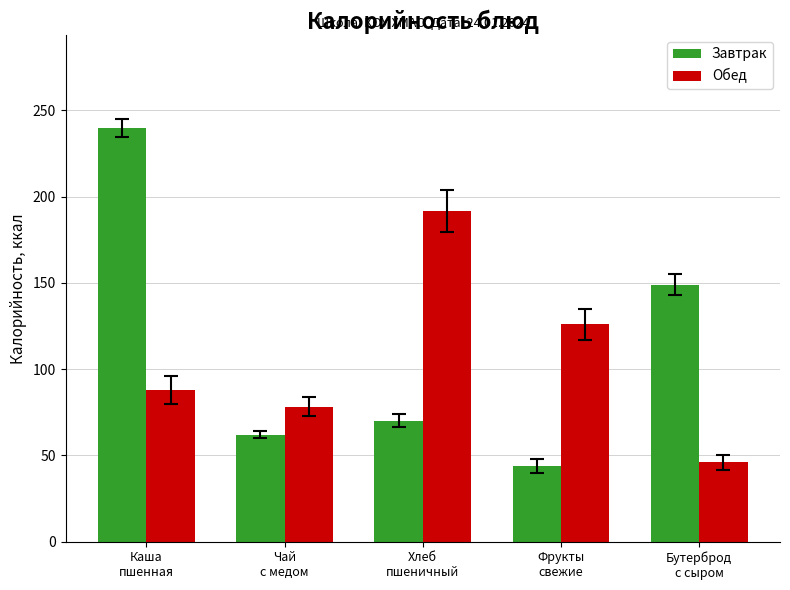

Reading left to right, what are all the values shown in this chart?

Завтрак: Каша
пшенная=239.6	Чай
с медом=62.0	Хлеб
пшеничный=70.2	Фрукты
свежие=44.0	Бутерброд
с сыром=149.0
Обед: Каша
пшенная=88.0	Чай
с медом=78.2	Хлеб
пшеничный=191.7	Фрукты
свежие=126.0	Бутерброд
с сыром=46.0